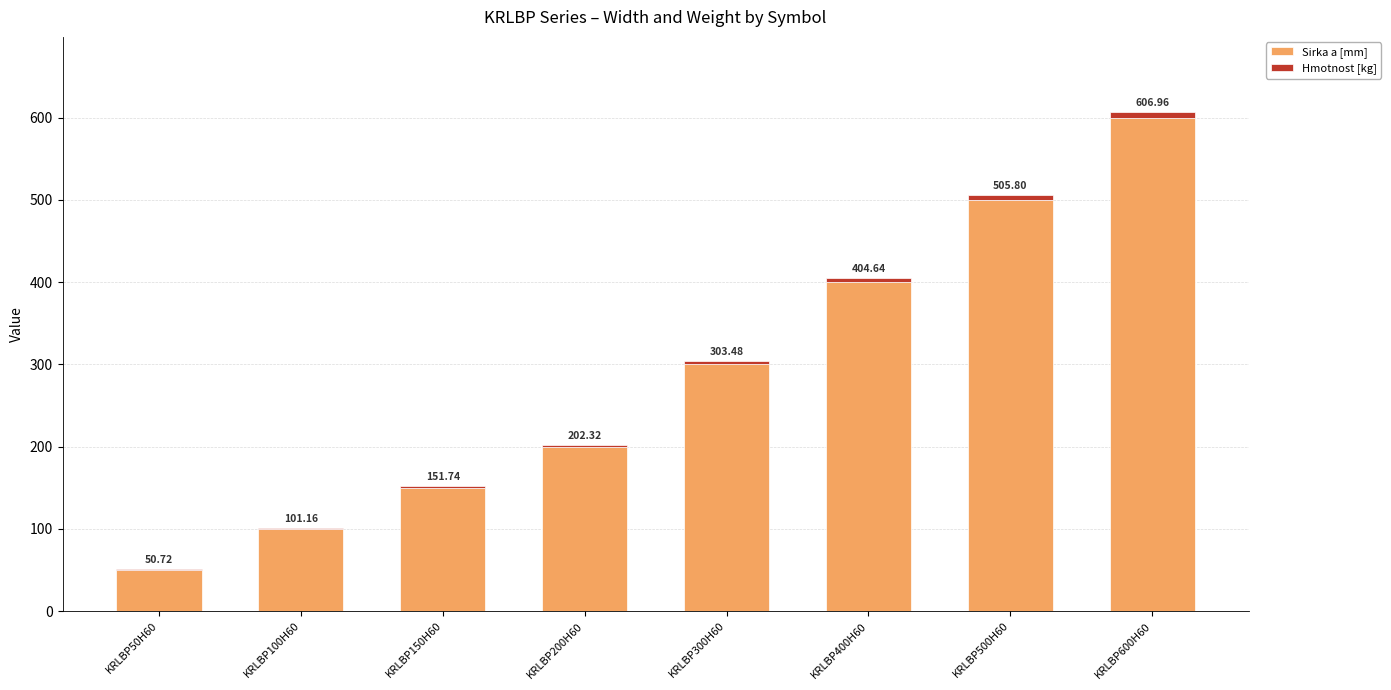

Are the bars grouped side by side (vs. stacked)?

No